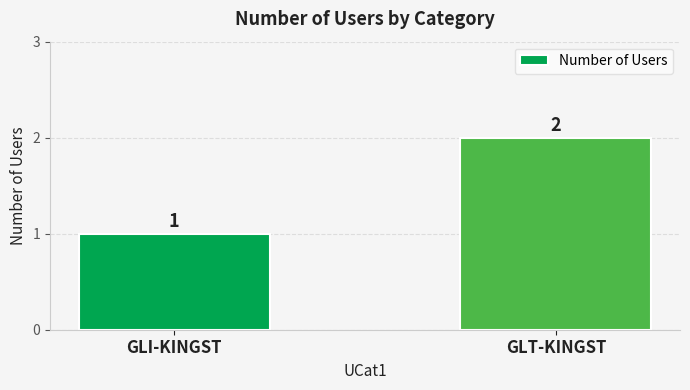

What is the label of the 2nd bar from the right?

GLI-KINGST